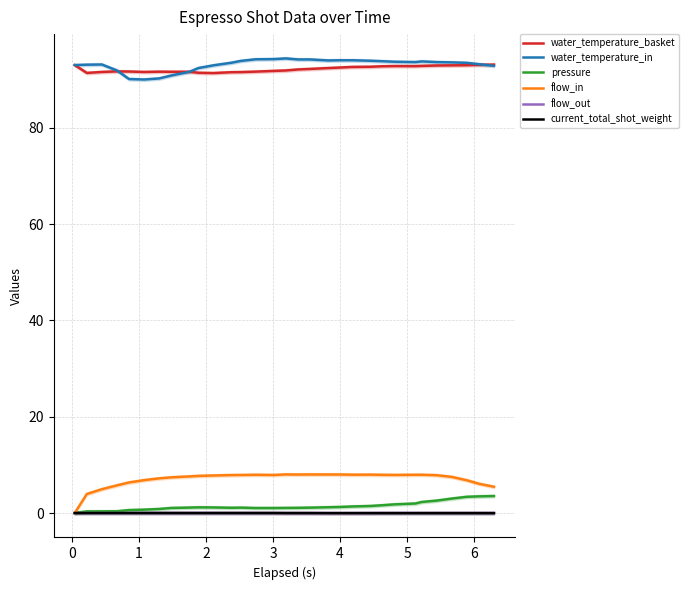

Does the chart have visible grid lines?

Yes